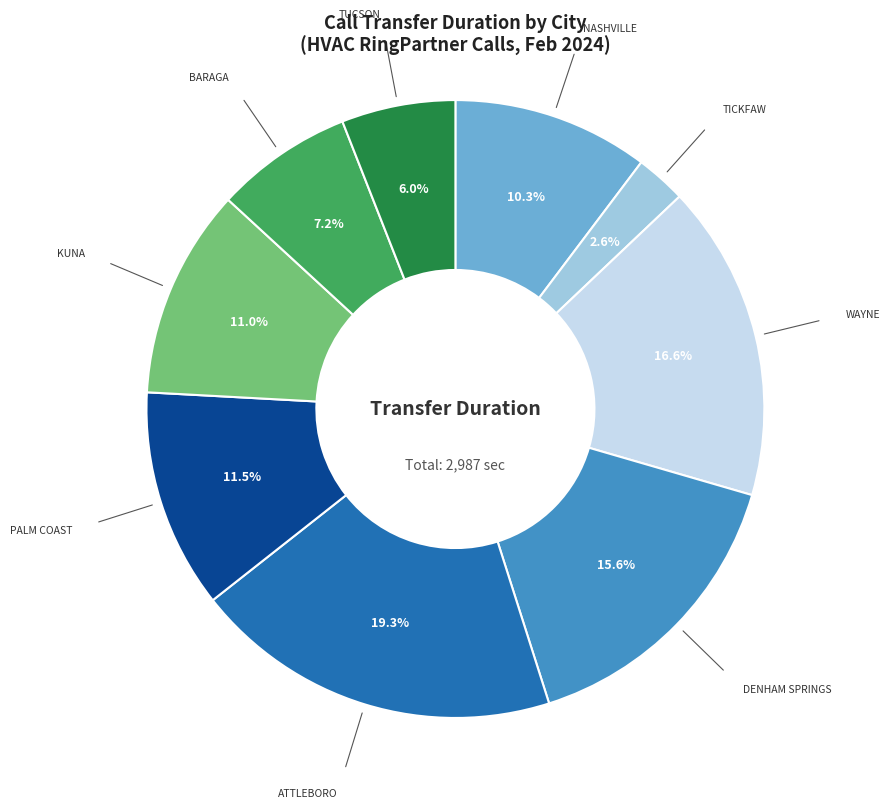

How many segments does this pie chart have?

9